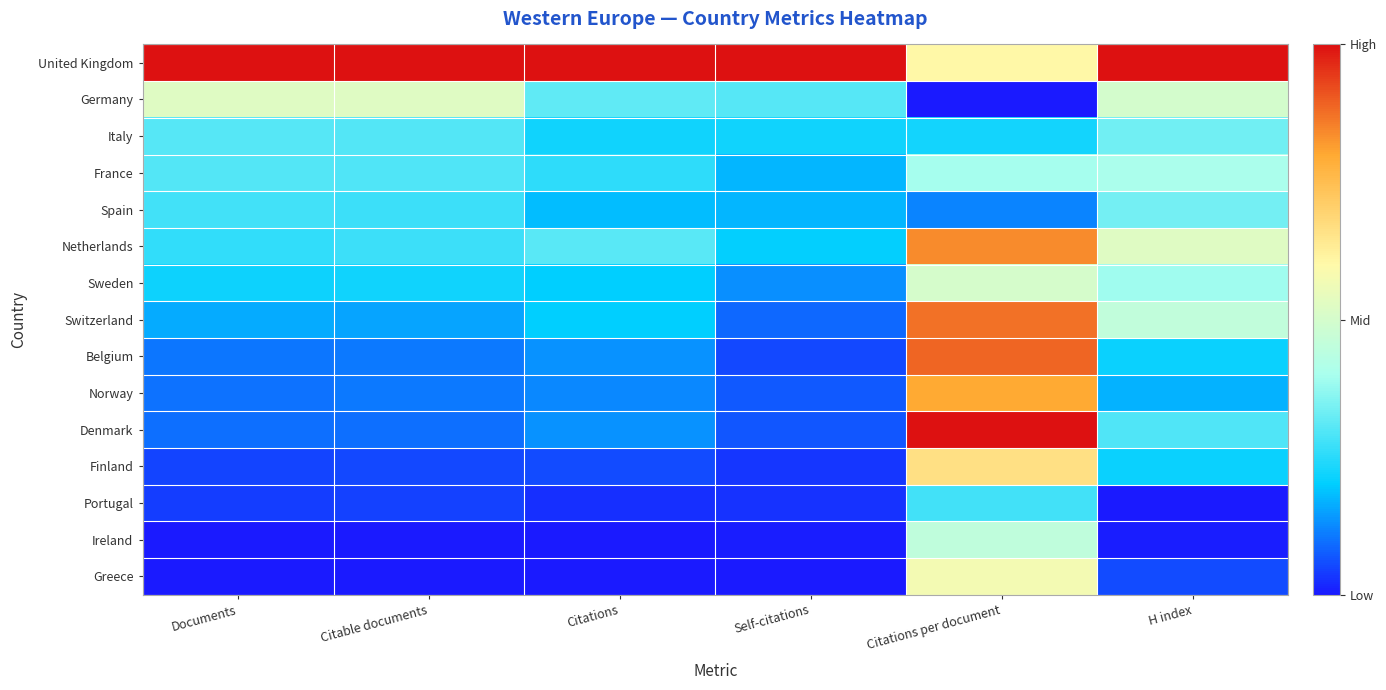

Reading left to right, list all the values displayed in this chart.

United Kingdom: Documents=1.0	Citable documents=1.0	Citations=1.0	Self-citations=1.0	Citations per document=0.6	H index=1.0
Germany: Documents=0.5	Citable documents=0.5	Citations=0.3	Self-citations=0.3	Citations per document=0.0	H index=0.5
Italy: Documents=0.3	Citable documents=0.3	Citations=0.2	Self-citations=0.2	Citations per document=0.2	H index=0.3
France: Documents=0.3	Citable documents=0.3	Citations=0.3	Self-citations=0.2	Citations per document=0.4	H index=0.4
Spain: Documents=0.3	Citable documents=0.3	Citations=0.2	Self-citations=0.2	Citations per document=0.1	H index=0.3
Netherlands: Documents=0.3	Citable documents=0.3	Citations=0.3	Self-citations=0.2	Citations per document=0.8	H index=0.5
Sweden: Documents=0.2	Citable documents=0.2	Citations=0.2	Self-citations=0.1	Citations per document=0.5	H index=0.4
Switzerland: Documents=0.2	Citable documents=0.2	Citations=0.2	Self-citations=0.1	Citations per document=0.9	H index=0.5
Belgium: Documents=0.1	Citable documents=0.1	Citations=0.1	Self-citations=0.1	Citations per document=0.9	H index=0.2
Norway: Documents=0.1	Citable documents=0.1	Citations=0.1	Self-citations=0.1	Citations per document=0.8	H index=0.2
Denmark: Documents=0.1	Citable documents=0.1	Citations=0.1	Self-citations=0.1	Citations per document=1.0	H index=0.3
Finland: Documents=0.0	Citable documents=0.1	Citations=0.1	Self-citations=0.0	Citations per document=0.7	H index=0.2
Portugal: Documents=0.0	Citable documents=0.0	Citations=0.0	Self-citations=0.0	Citations per document=0.3	H index=0.0
Ireland: Documents=0.0	Citable documents=0.0	Citations=0.0	Self-citations=0.0	Citations per document=0.5	H index=0.0
Greece: Documents=0.0	Citable documents=0.0	Citations=0.0	Self-citations=0.0	Citations per document=0.6	H index=0.1